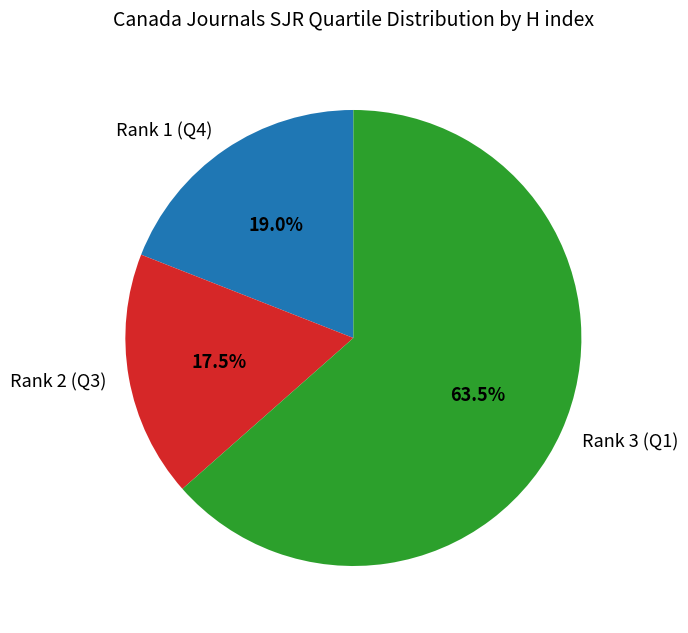

To the nearest percent, what is the difference between the largest and smallest slice percentages?

46%